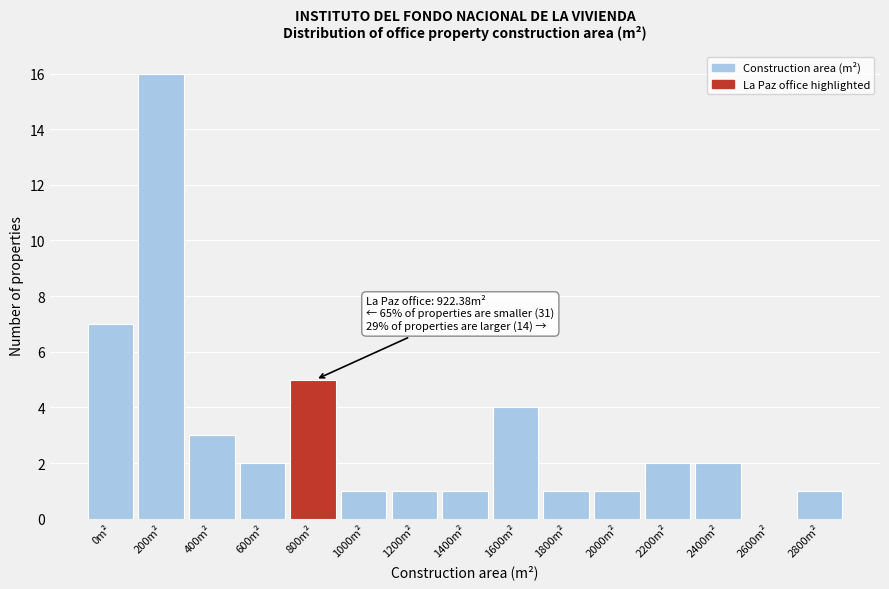

Reading left to right, extract all data points from this chart.

0m²=7	200m²=16	400m²=3	600m²=2	800m²=5	1000m²=1	1200m²=1	1400m²=1	1600m²=4	1800m²=1	2000m²=1	2200m²=2	2400m²=2	2600m²=0	2800m²=1